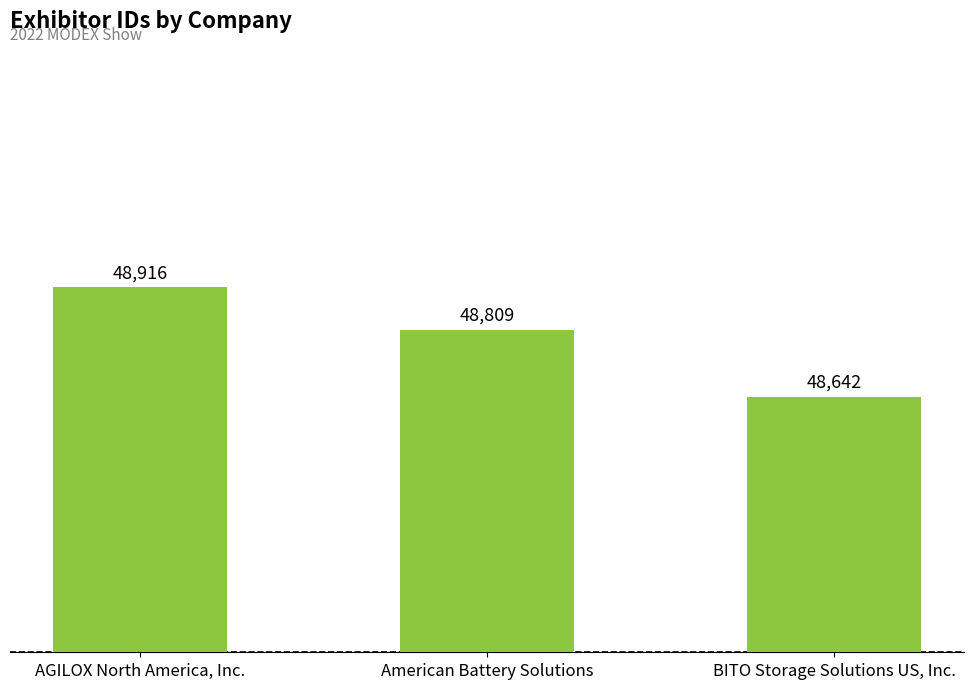

How many data points are less than 48809?

1